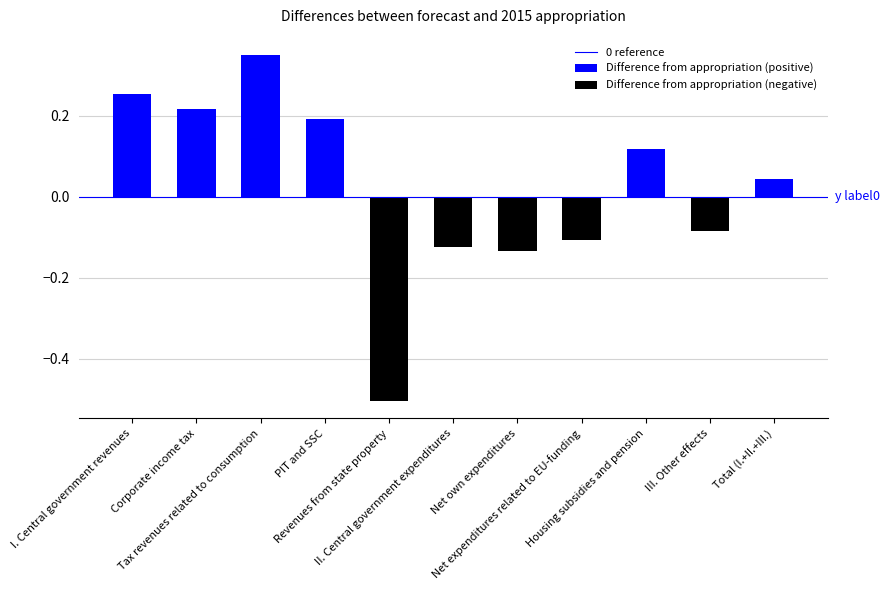

How many positive values are there?

6